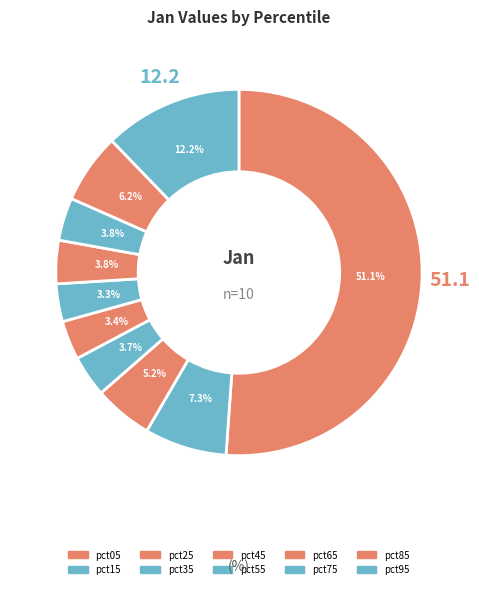

How many slices are in this pie chart?

10